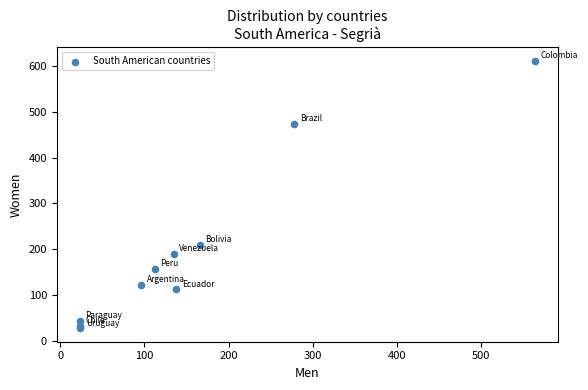

What Y value in the scatter plot is closest to 319?

210